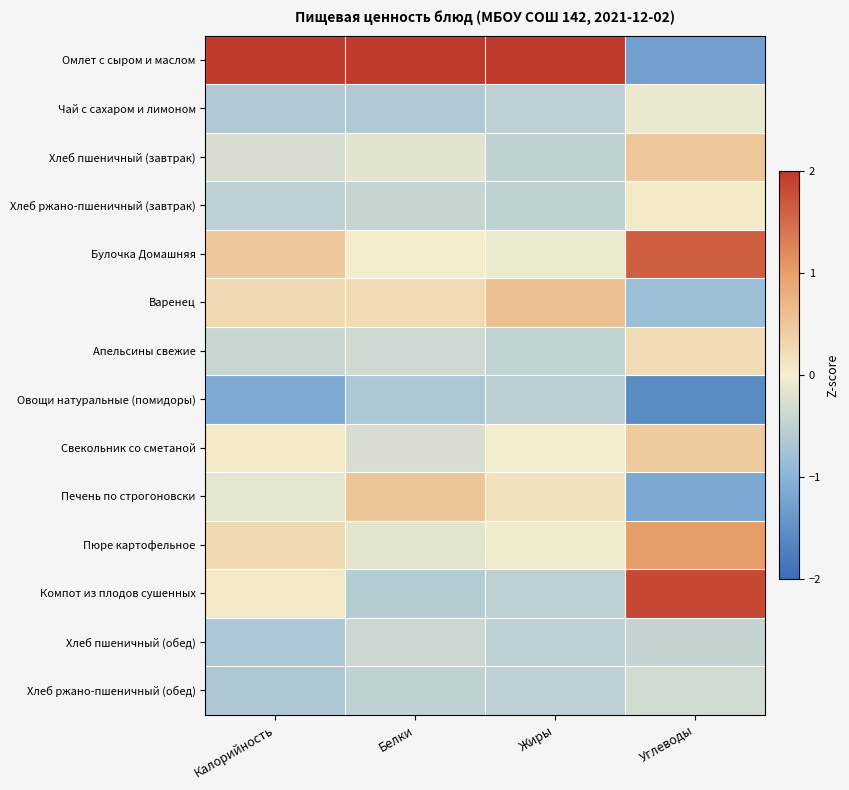

At which category is the sum across all series the highest?

Углеводы